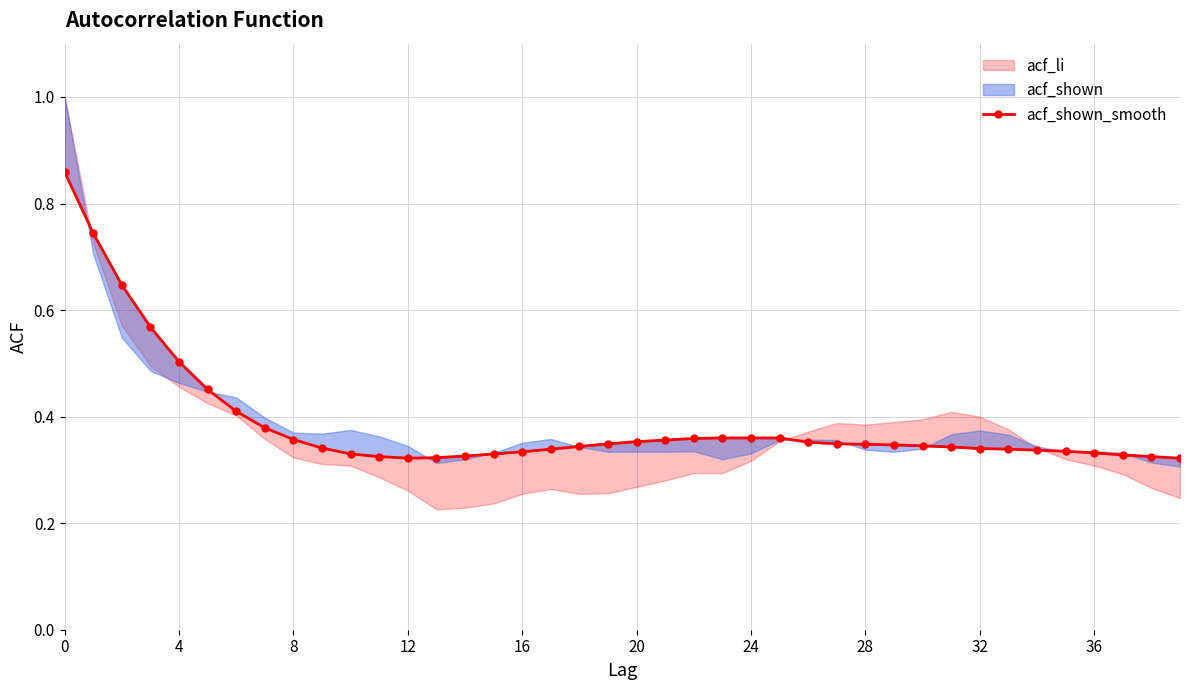

Which label corresponds to the smallest value in the chart?

12